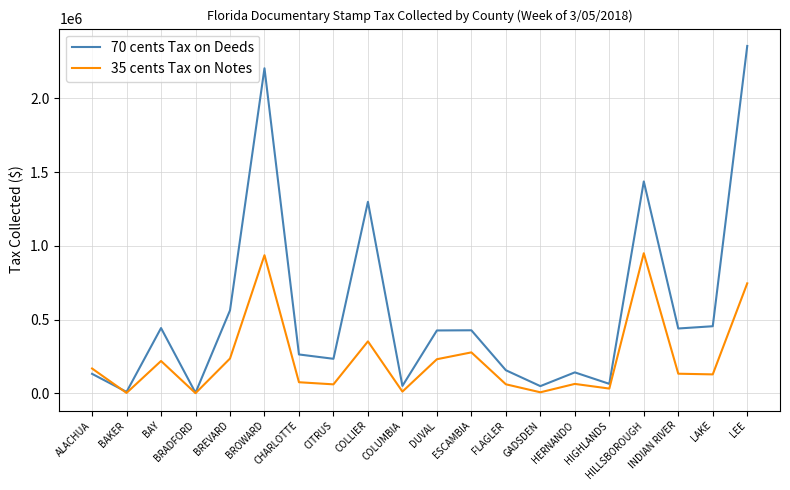

True or false: 70 cents Tax on Deeds and 35 cents Tax on Notes cross at least once.

True